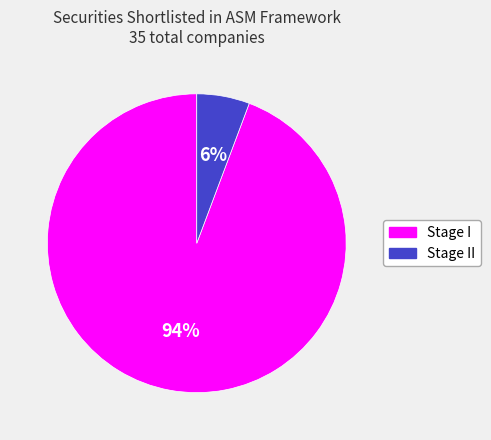

How many segments does this pie chart have?

2